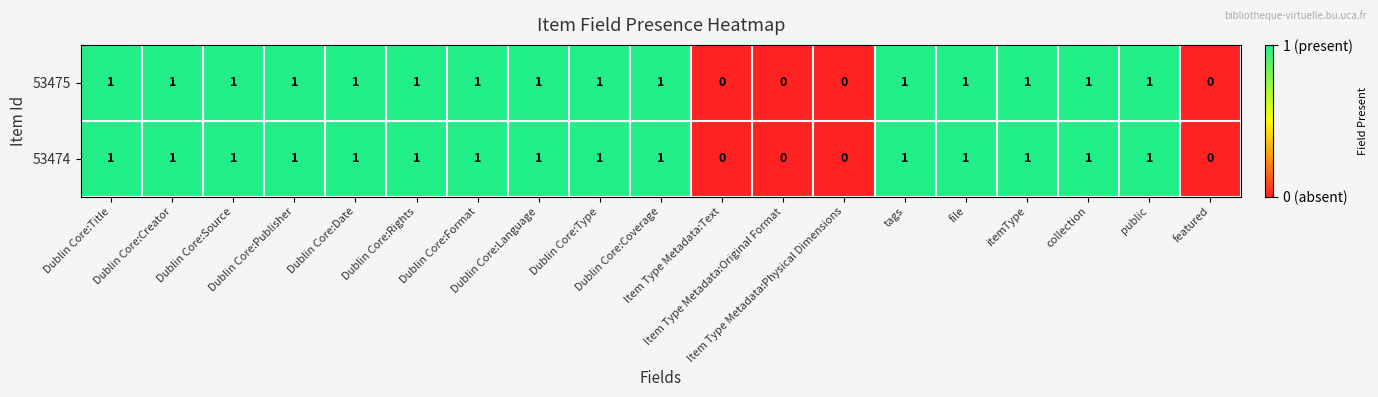

How many 53475 values are between 1 and 2?

15